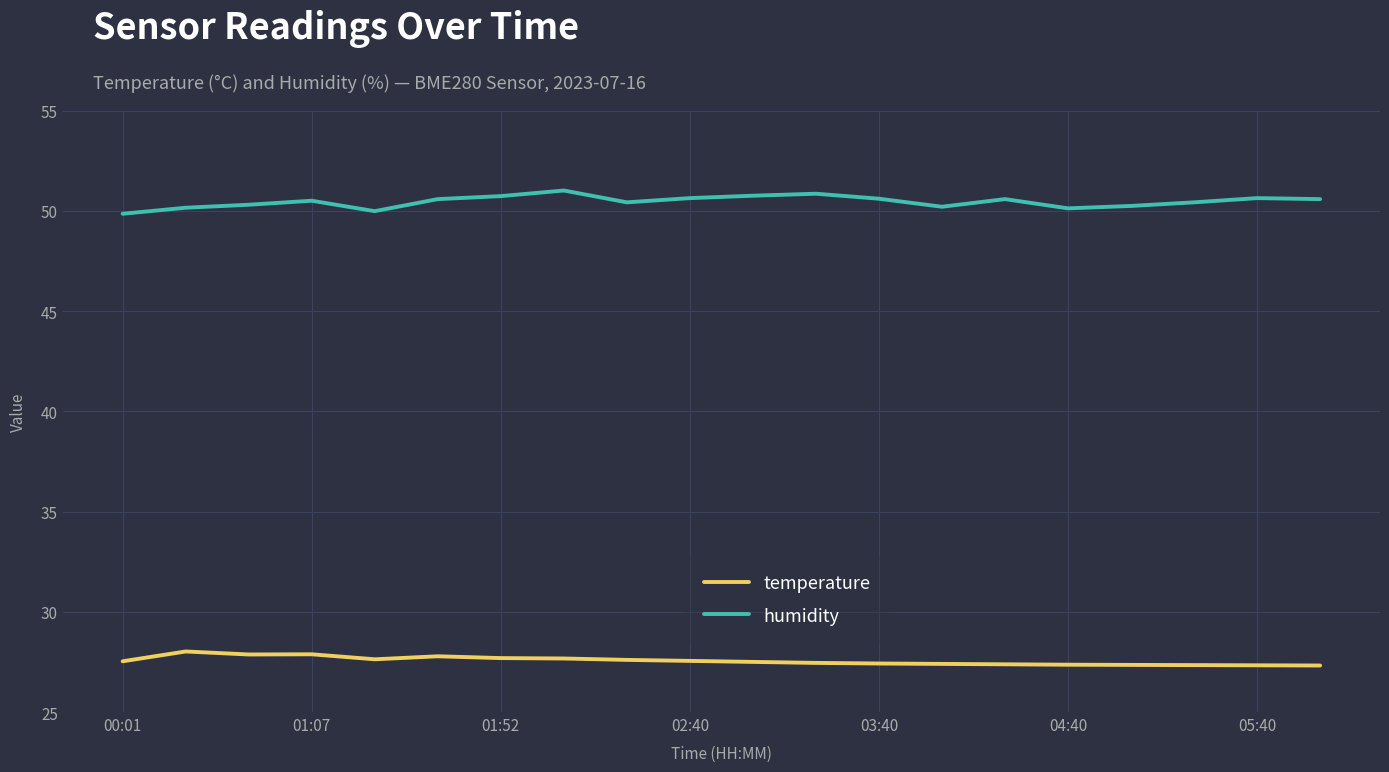

What is the average value of the humidity series?

50.5